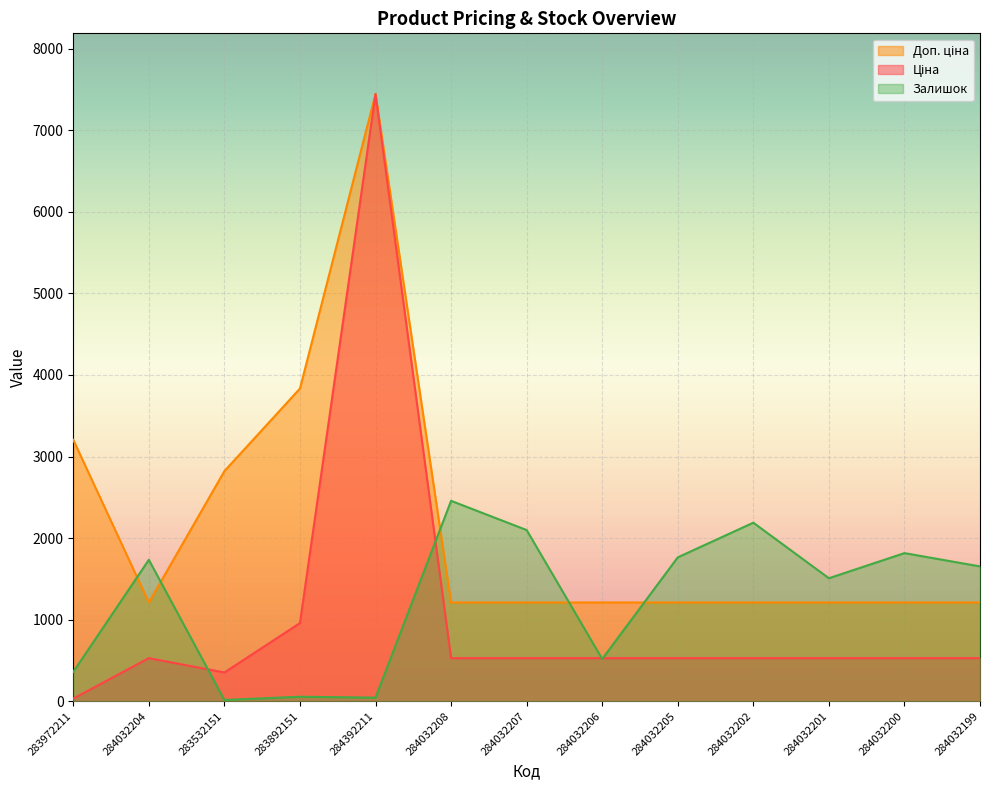

What is the total value across all series at 283892151?

4847.2